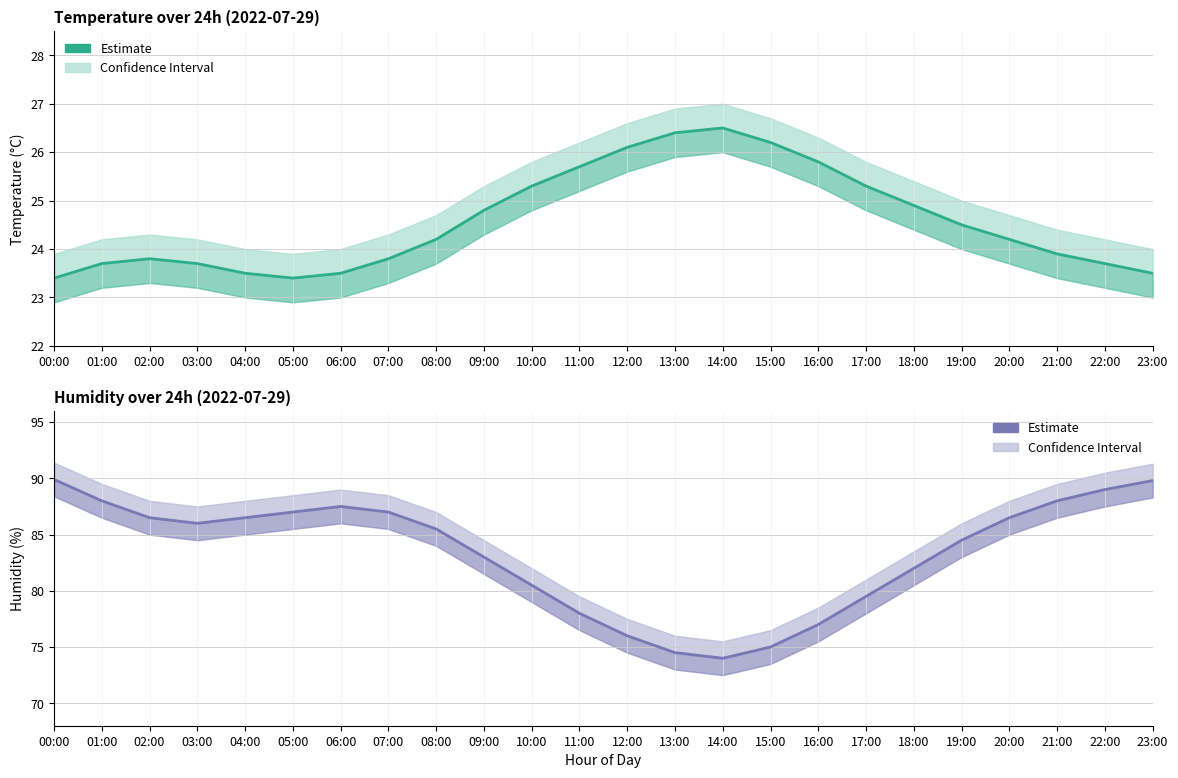

What is the sum of the temperature values at 02:00 and 18:00?

48.7